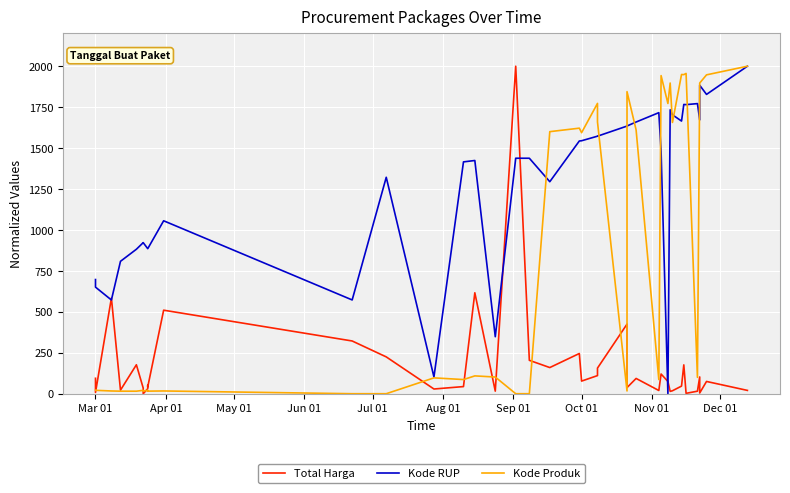

At how many categories does at least one series exceed 172?

39